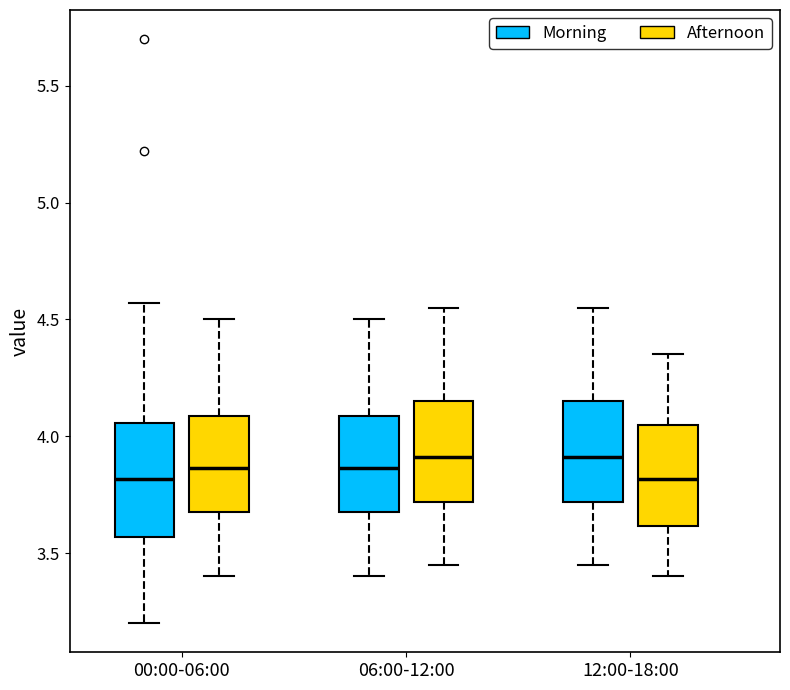

Comparing the boxes themselves (not the whiskers), which one is the tallest?

00:00-06:00 (Morning)